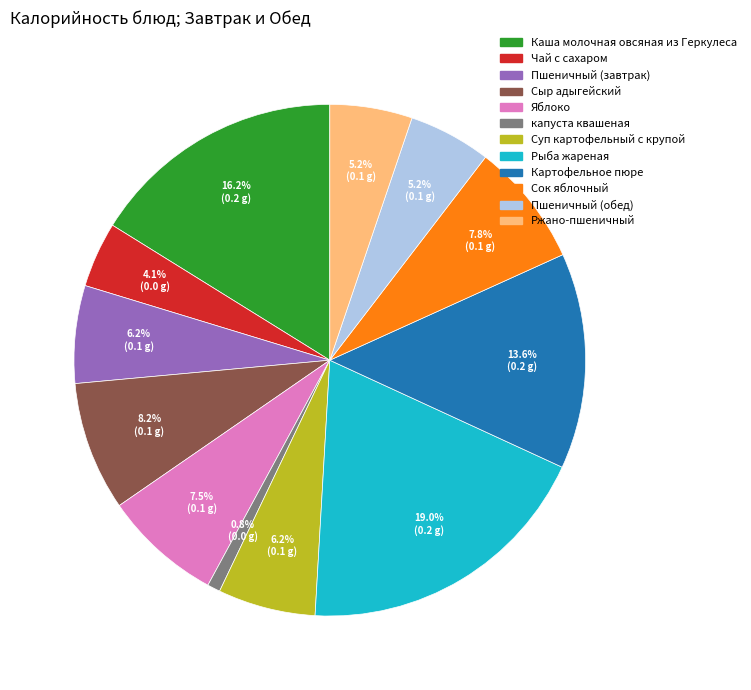

Which has a higher value, Каша молочная овсяная из Геркулеса or Рыба жареная?

Рыба жареная